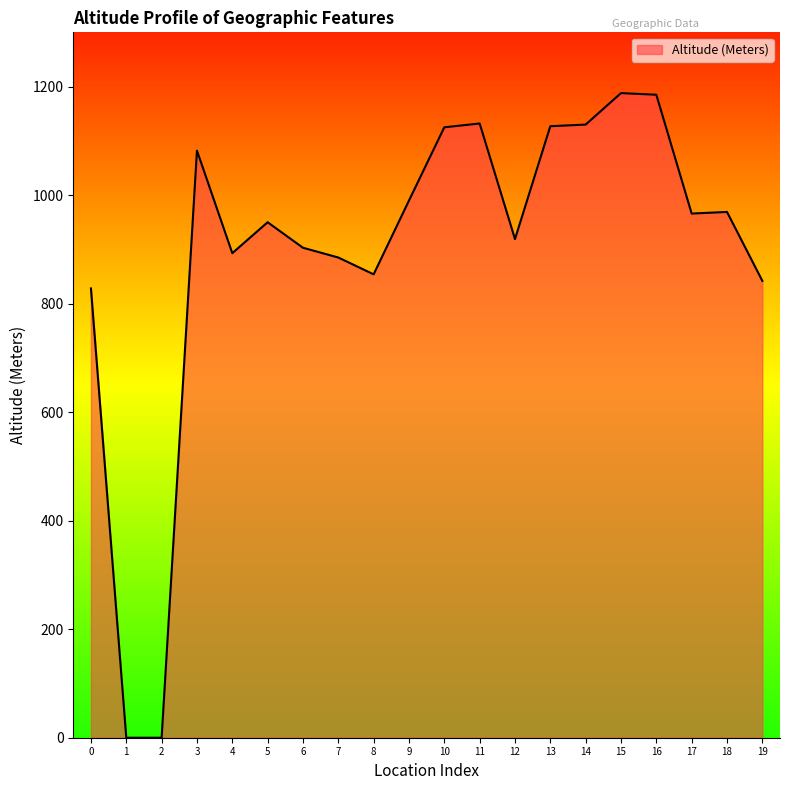

What is the change in value from 3 to 7?

-197